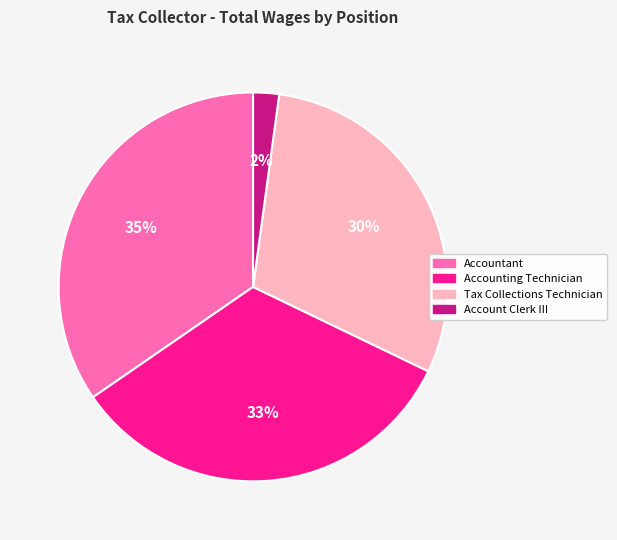

Rank the categories by value from lowest to highest.

Account Clerk III, Tax Collections Technician, Accounting Technician, Accountant